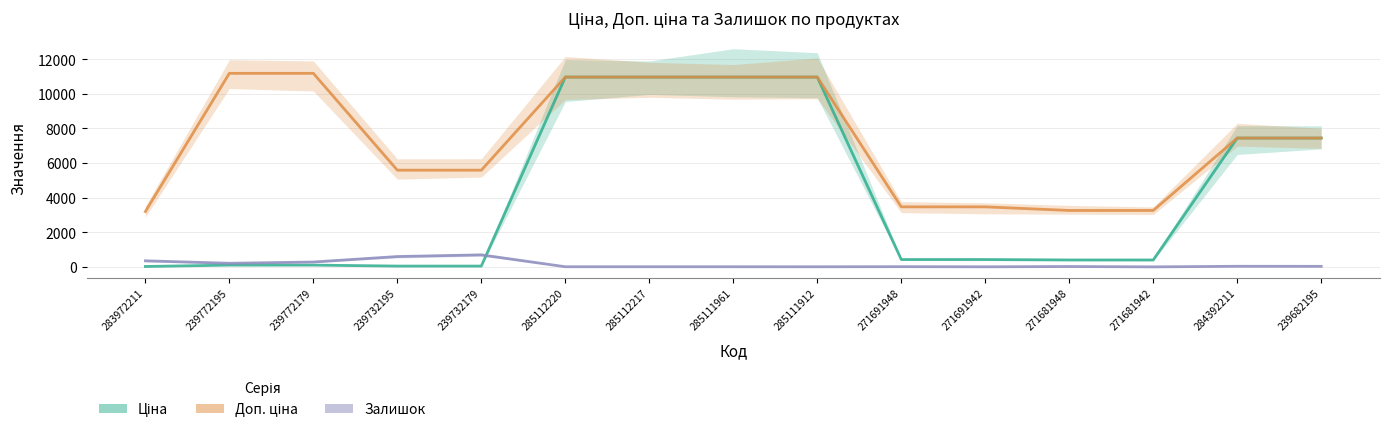

Read the Ціна value at 271681948.

408.2